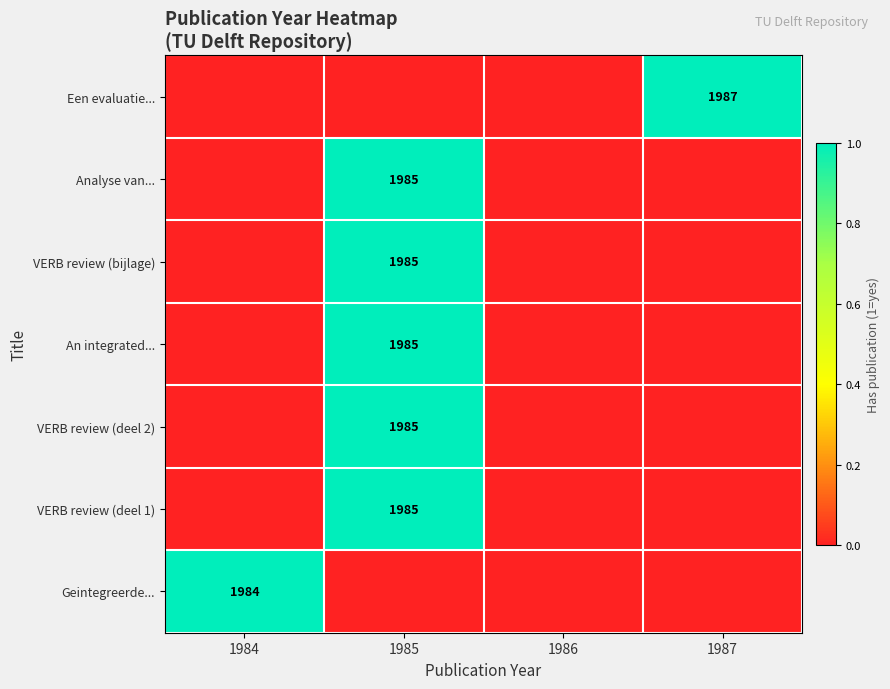

Which label corresponds to the largest value in the chart?

1987